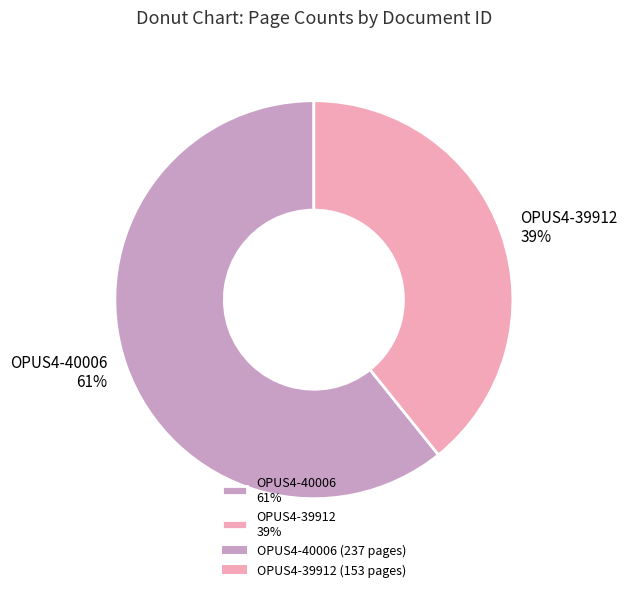

Do OPUS4-40006 and OPUS4-39912 together represent more than half of the pie?

Yes